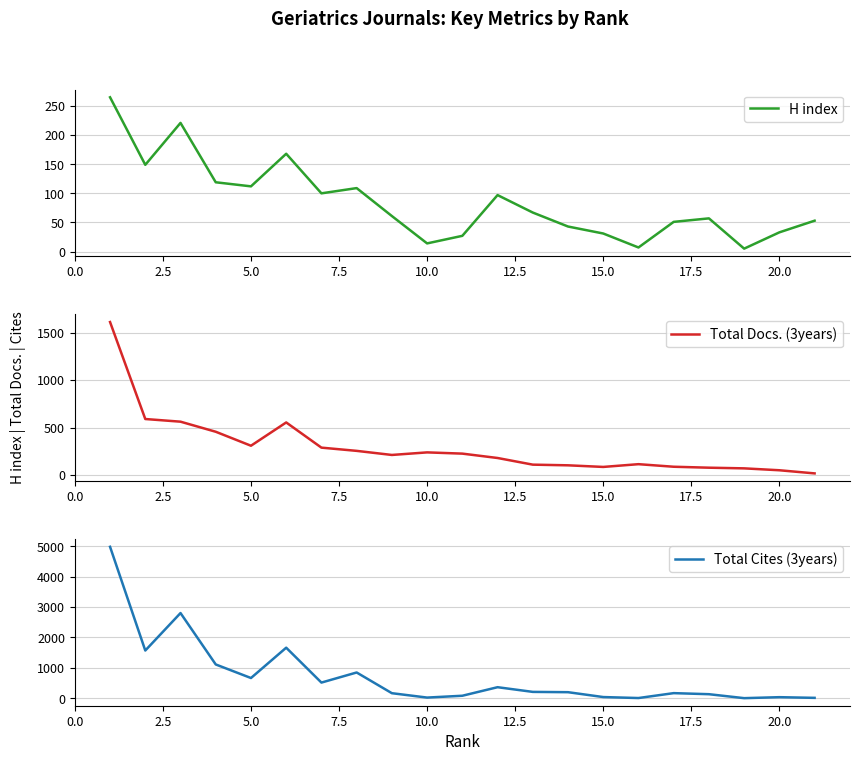

How many distinct data groups are displayed?

3